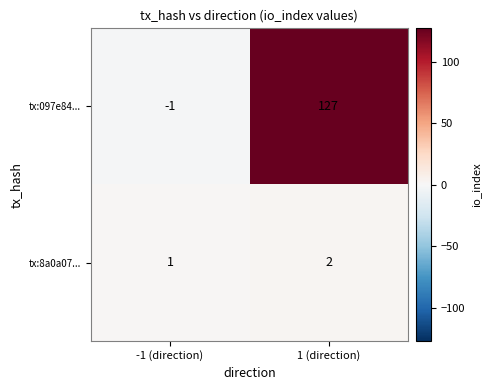

What is the difference between the tx:097e84... values at 1 (direction) and -1 (direction)?

128